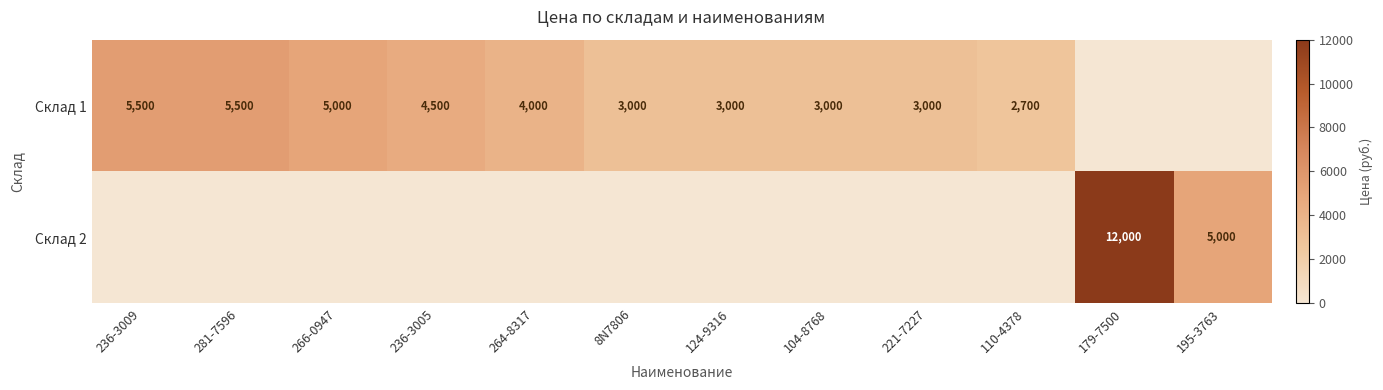

True or false: Склад 1 has a value of 3000 at 104-8768.

True